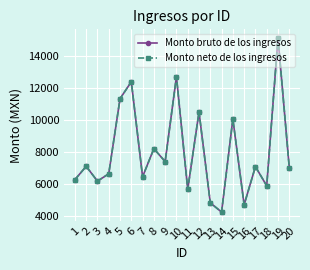

Does the chart have visible grid lines?

Yes